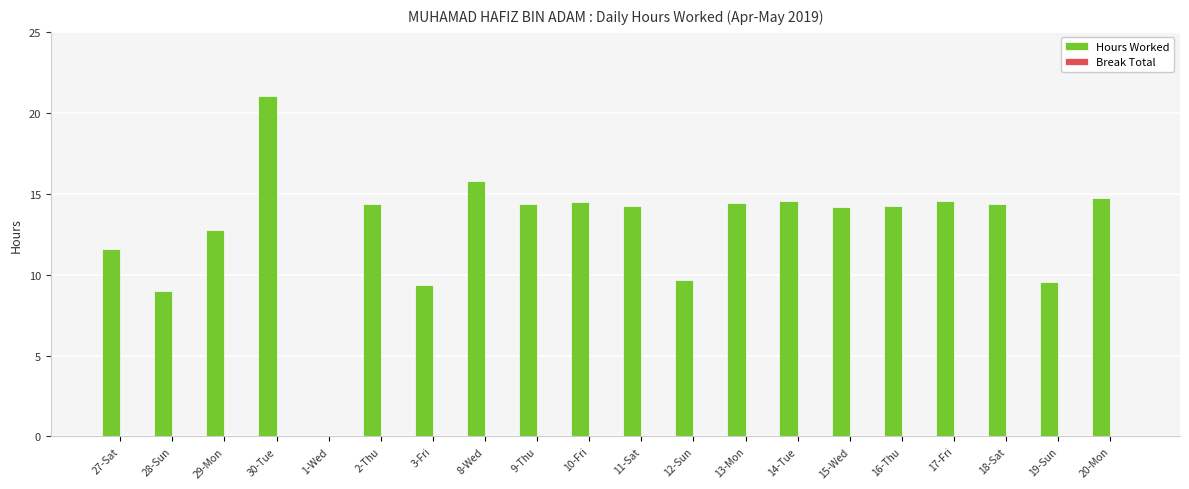

True or false: the data shows 13.4 at 28-Sun.

False